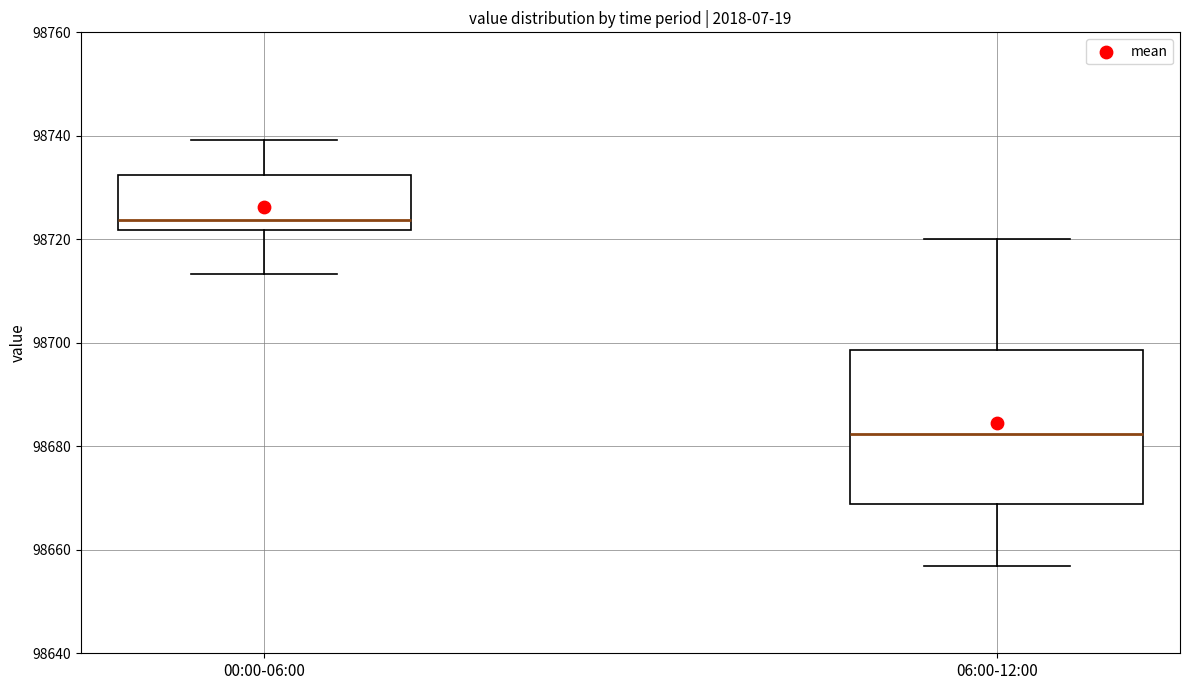

Where does the lower whisker of the box for 06:00-12:00 end on the y-axis? The values are not printed on the chart, so give them approximately, as read against the axis.

98656